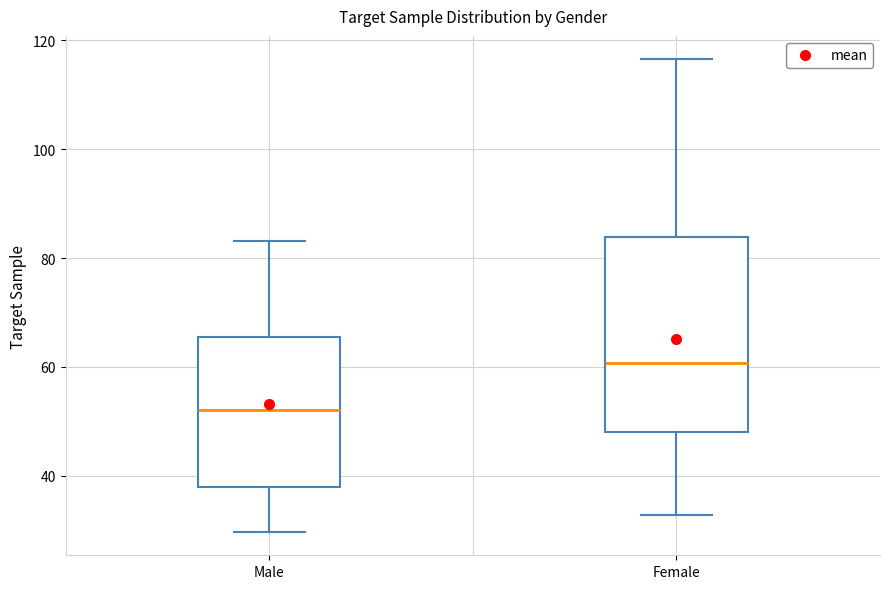

Reading left to right, read every box against the y-axis: the position of its median line, the range the box covers, and the ends of its whiskers. The values are not printed on the chart, so give them approximately, as read against the axis.

Male: median 52, box 38 to 66, whiskers 30 to 84
Female: median 60, box 48 to 84, whiskers 32 to 116